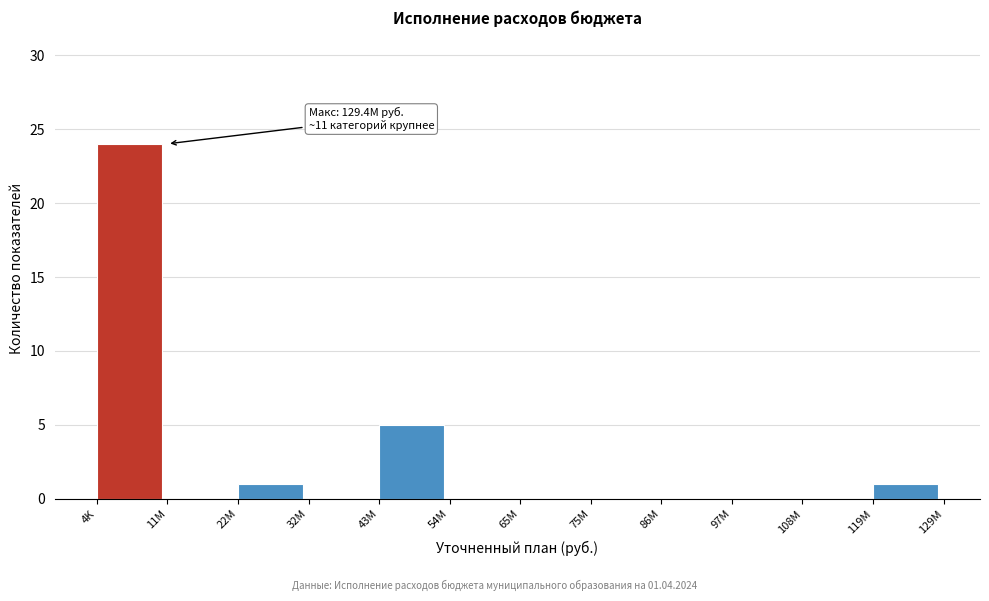

Reading left to right, list all the values displayed in this chart.

4K=24	11M=0	22M=1	32M=0	43M=5	54M=0	65M=0	75M=0	86M=0	97M=0	108M=0	119M=1